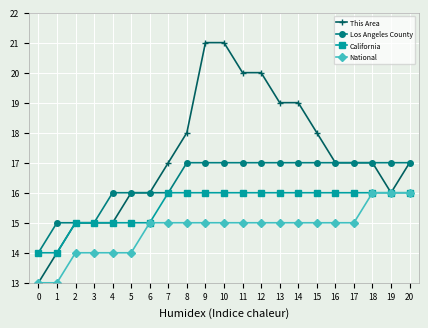

Reading left to right, what are all the values shown in this chart?

This Area: 0=13	1=14	2=15	3=15	4=15	5=16	6=16	7=17	8=18	9=21	10=21	11=20	12=20	13=19	14=19	15=18	16=17	17=17	18=17	19=16	20=17
Los Angeles County: 0=14	1=15	2=15	3=15	4=16	5=16	6=16	7=16	8=17	9=17	10=17	11=17	12=17	13=17	14=17	15=17	16=17	17=17	18=17	19=17	20=17
California: 0=14	1=14	2=15	3=15	4=15	5=15	6=15	7=16	8=16	9=16	10=16	11=16	12=16	13=16	14=16	15=16	16=16	17=16	18=16	19=16	20=16
National: 0=13	1=13	2=14	3=14	4=14	5=14	6=15	7=15	8=15	9=15	10=15	11=15	12=15	13=15	14=15	15=15	16=15	17=15	18=16	19=16	20=16